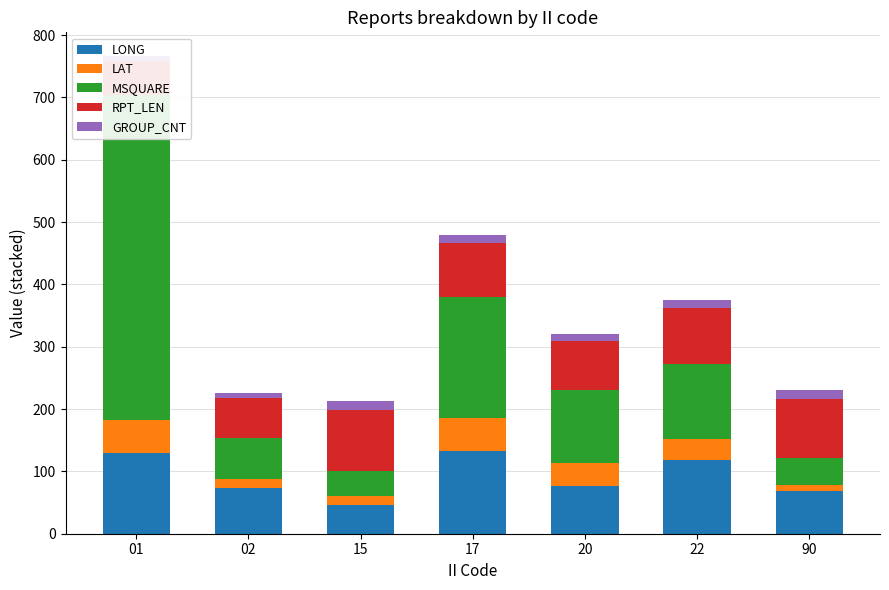

What is the total value across all series at 90?

230.3